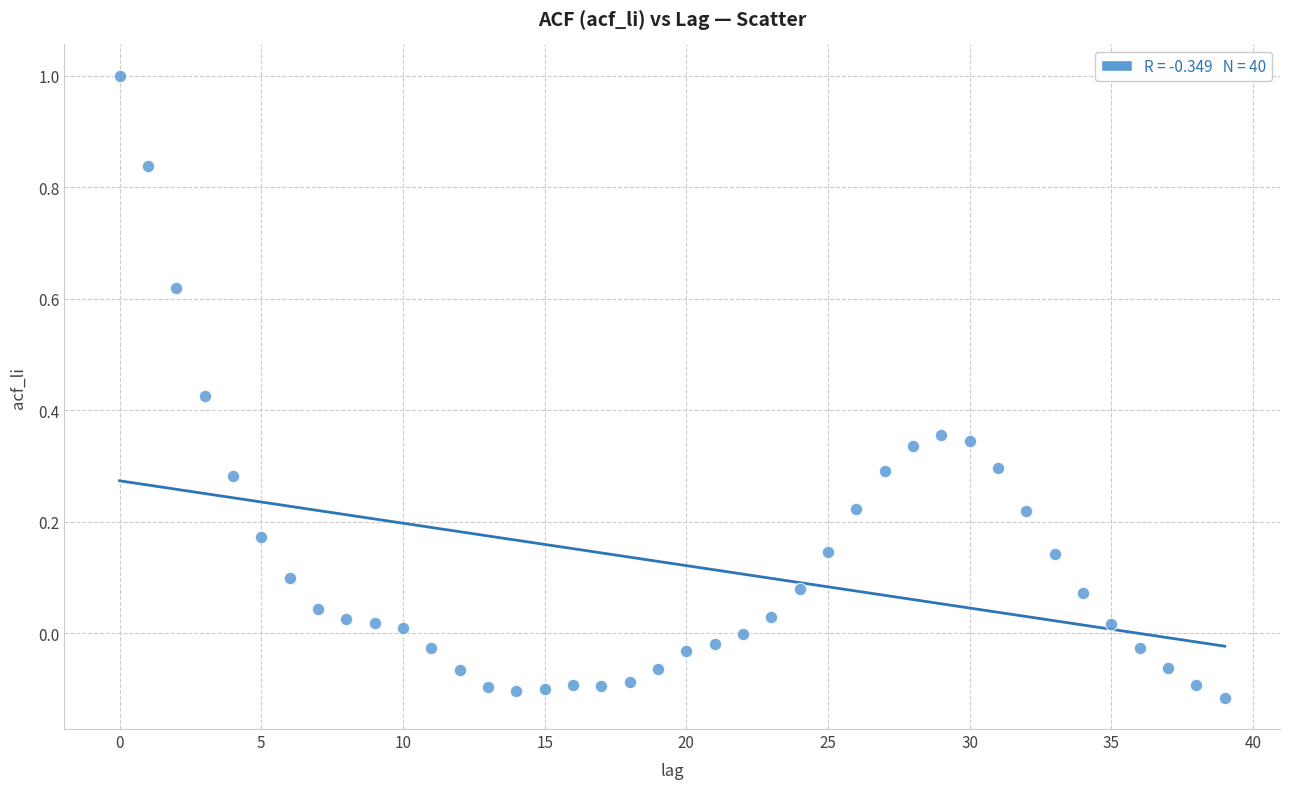

What is the range of Y values (max minus min)?

1.1